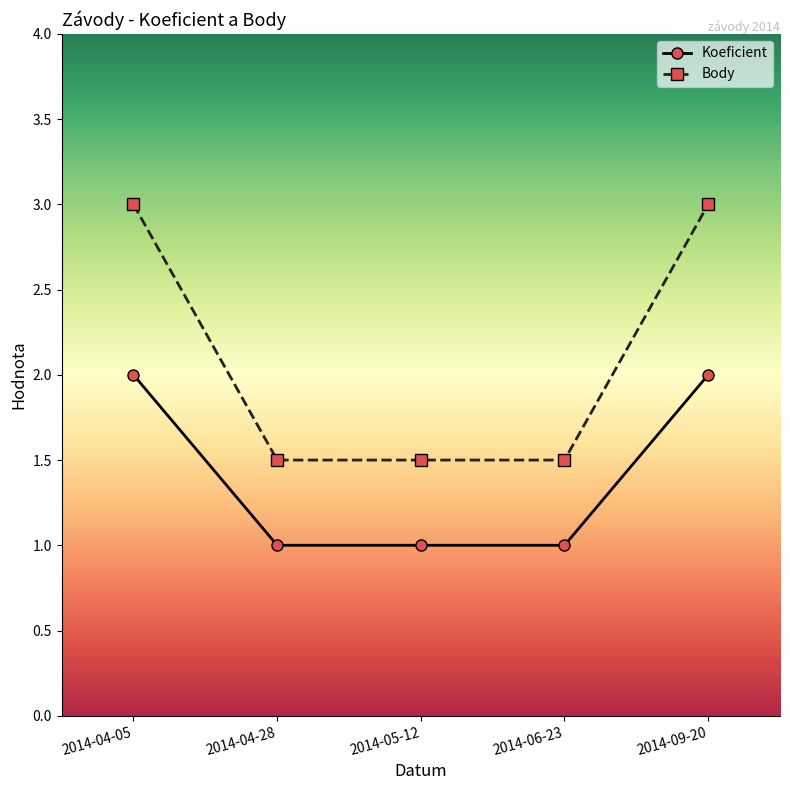

Does the chart have visible grid lines?

No